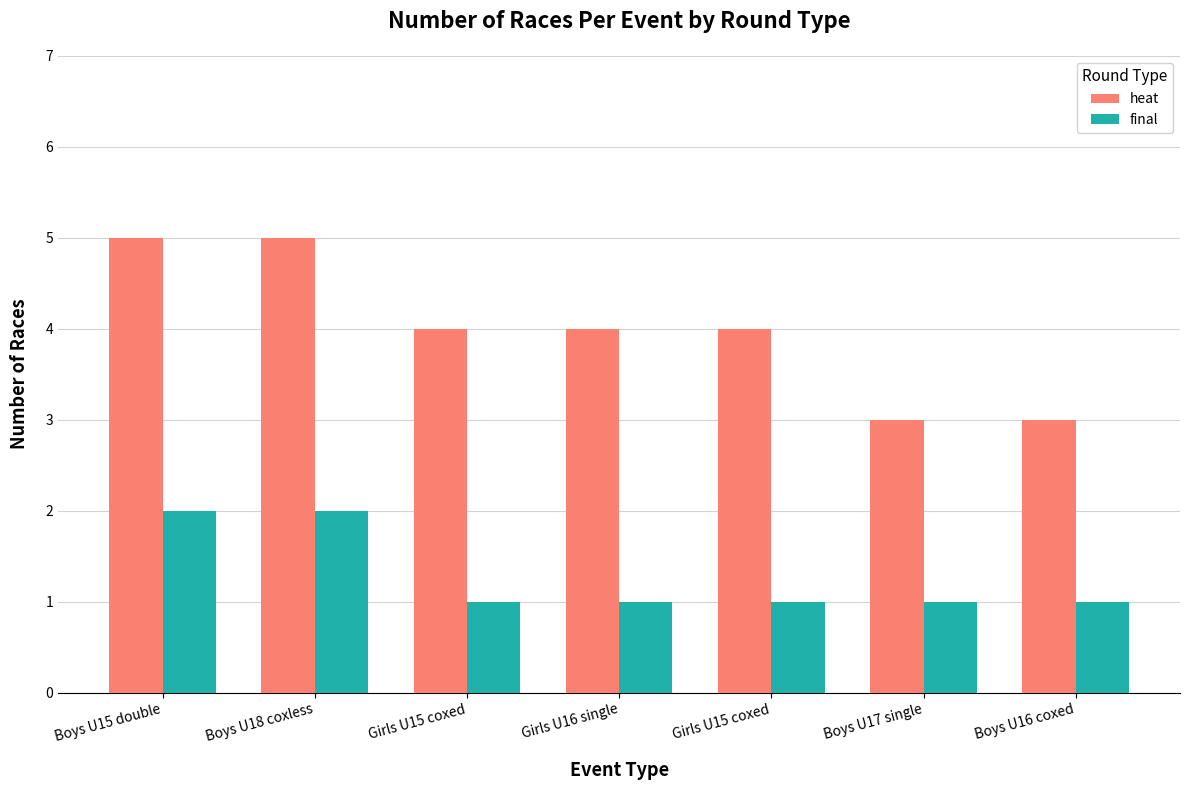

Which category has the highest value in the final series?

Boys U15 double